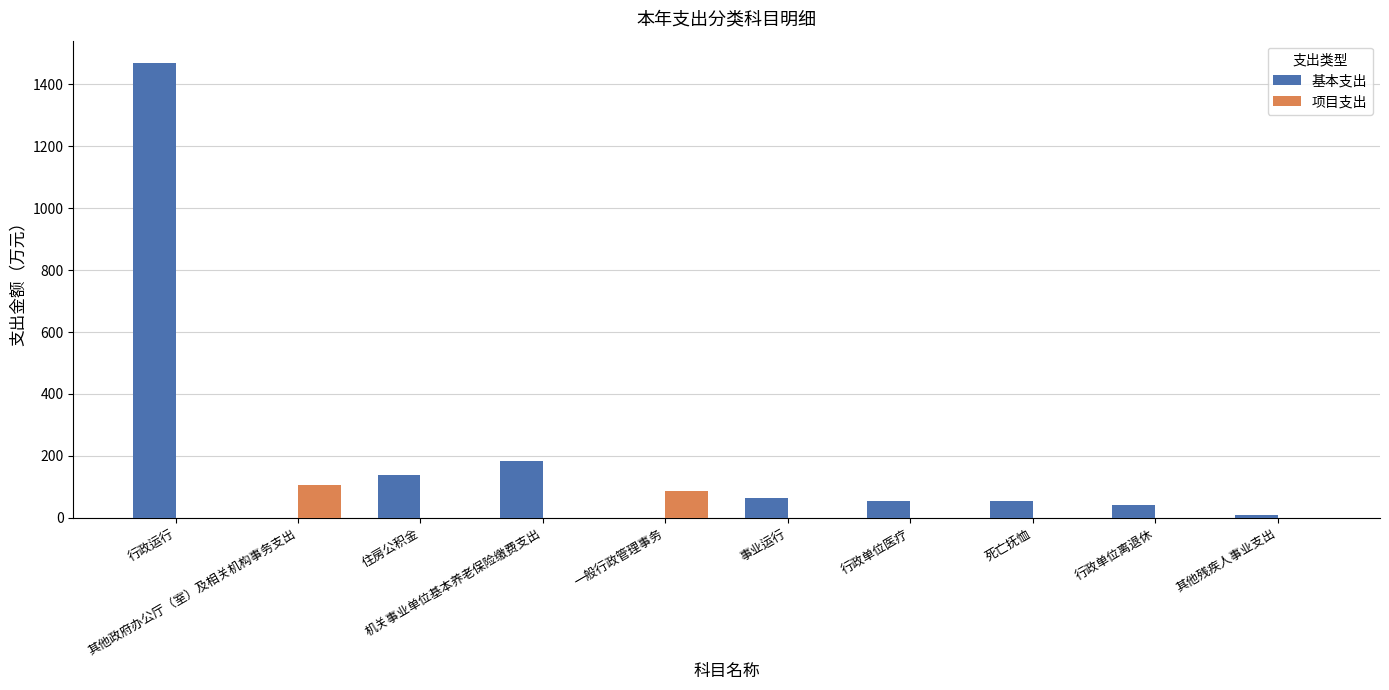

Is it true that 项目支出 equals 0.0 at 死亡抚恤?

True